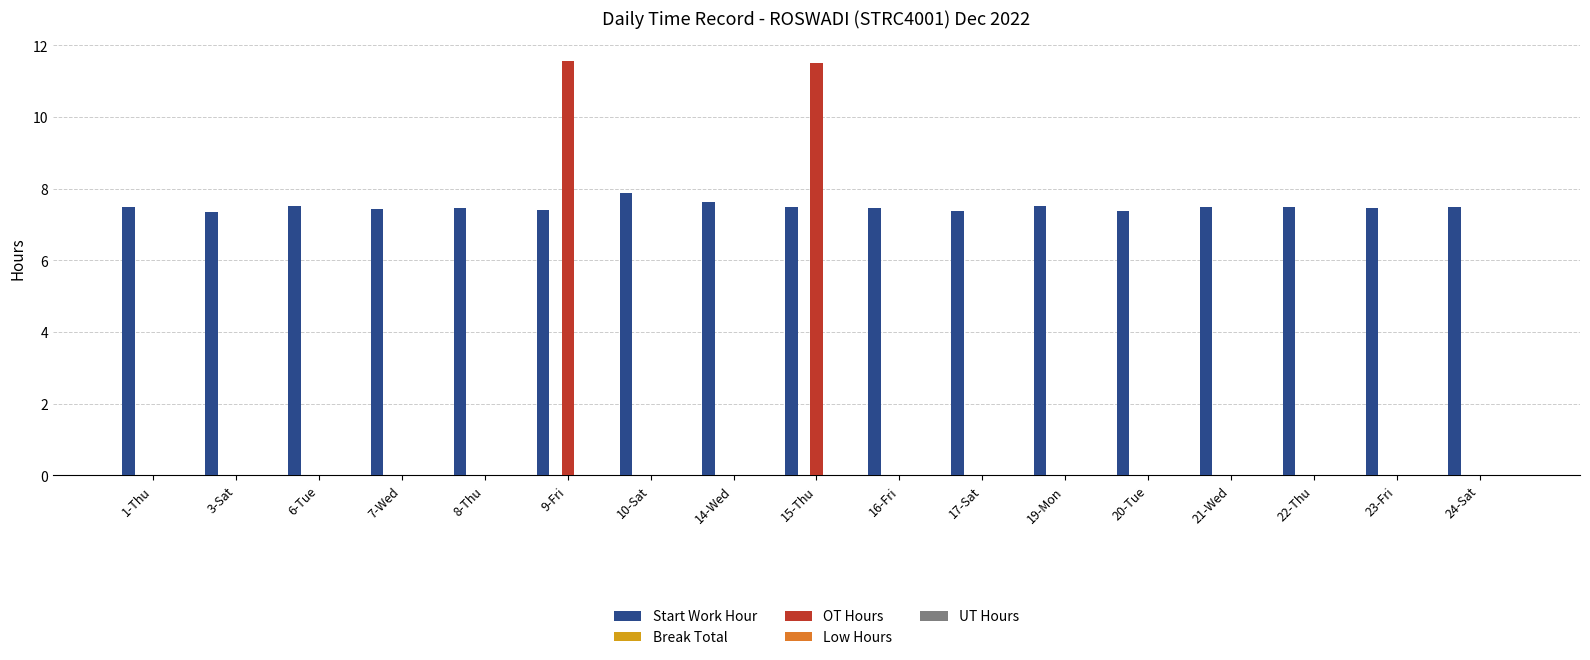

Which series has the largest total across all categories?

Start Work Hour